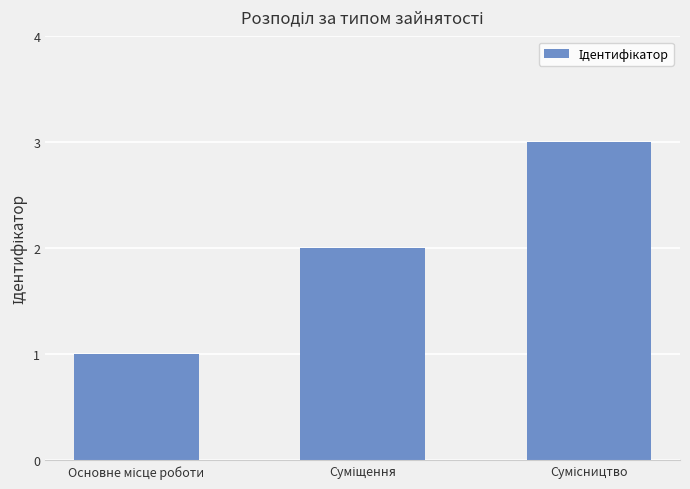

What is the maximum value shown in the chart?

3